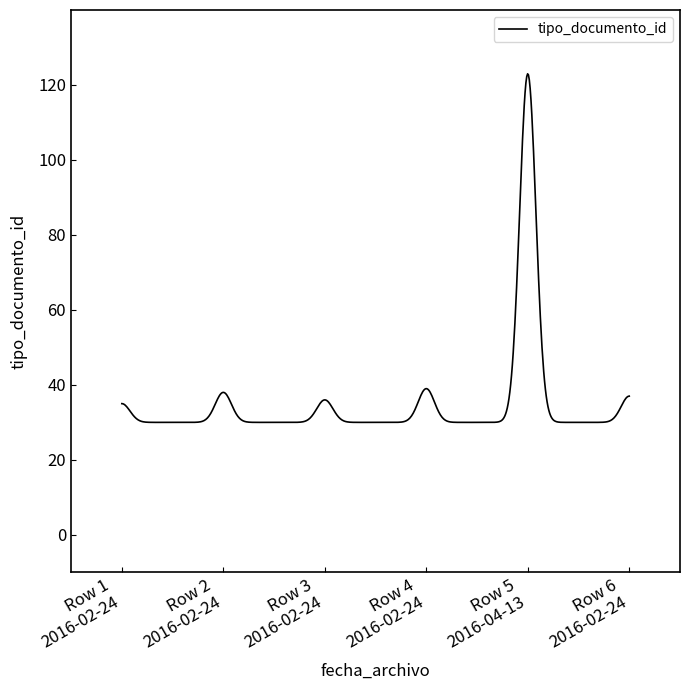

What is the smallest value displayed?

30.0